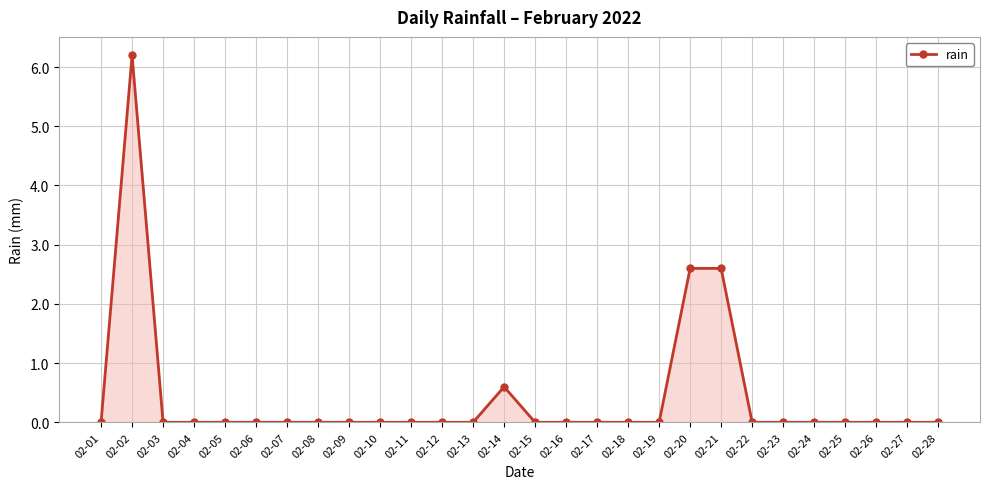

What is the difference between the second highest and second lowest values?

2.6